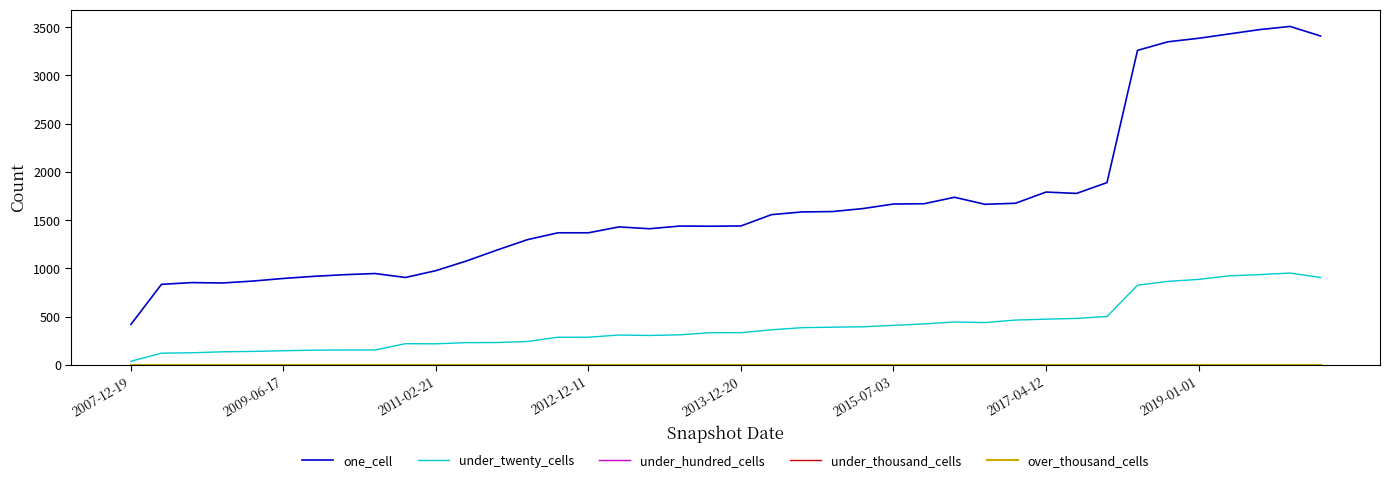

True or false: under_hundred_cells and over_thousand_cells cross at least once.

False